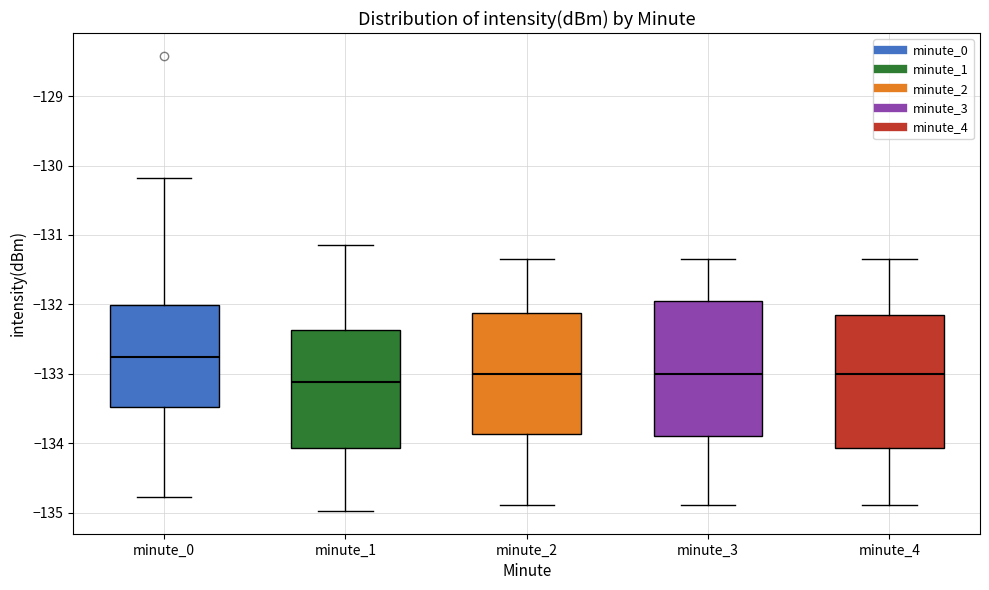

Which box's median line is the lowest?

minute_1